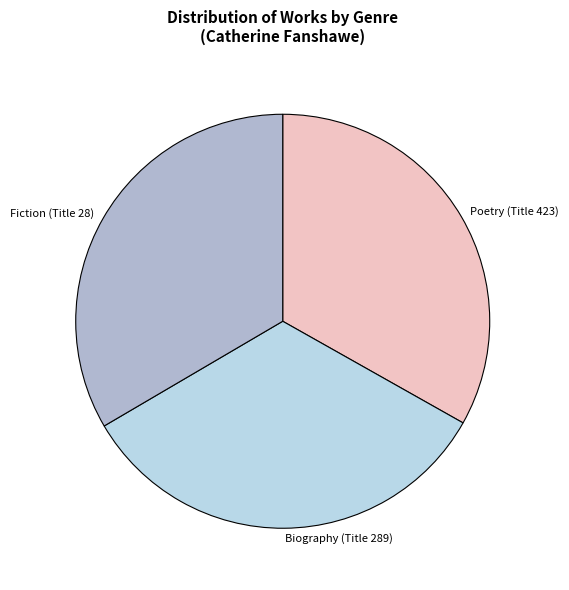

True or false: Poetry (Title 423) accounts for 33% of the total.

True